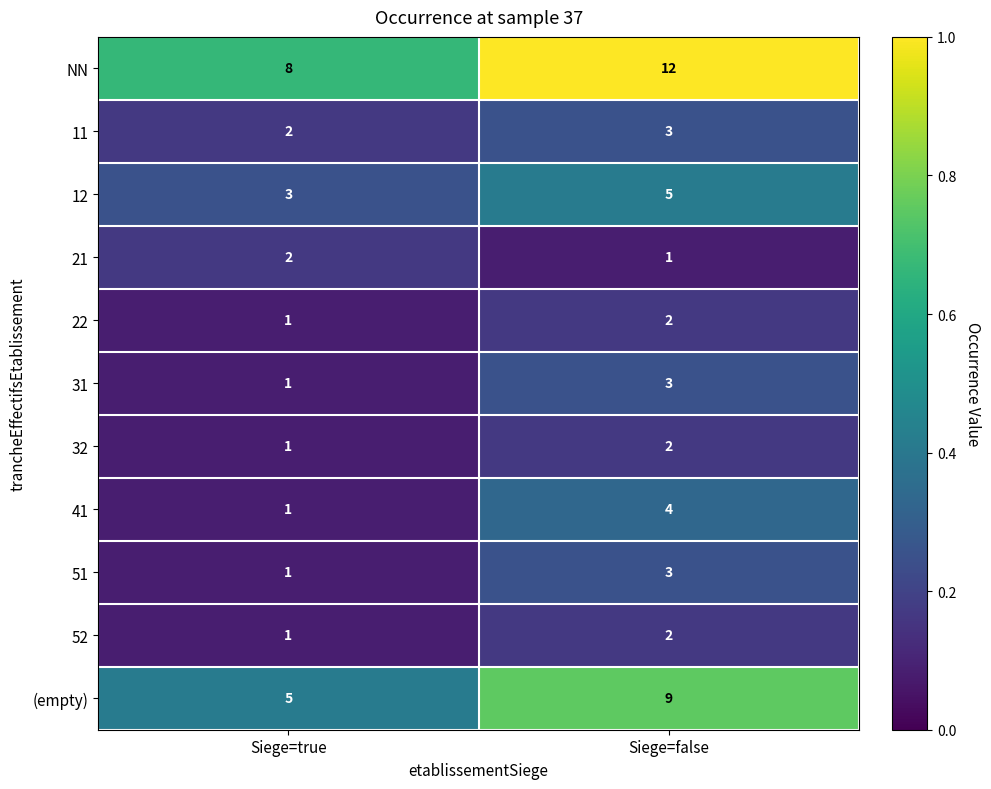

How many data points does each series have?

2